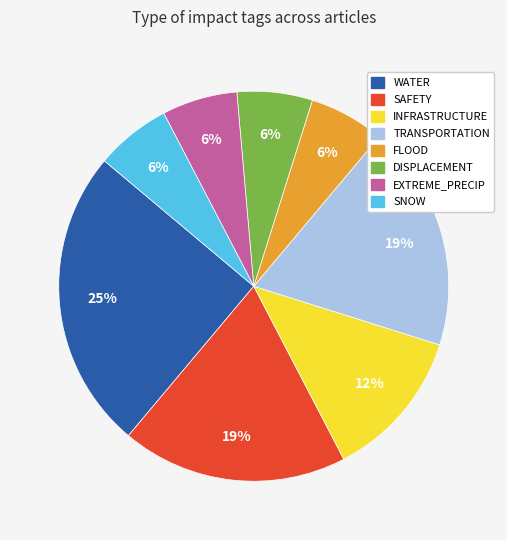

Is it true that DISPLACEMENT is 6% of the pie?

True